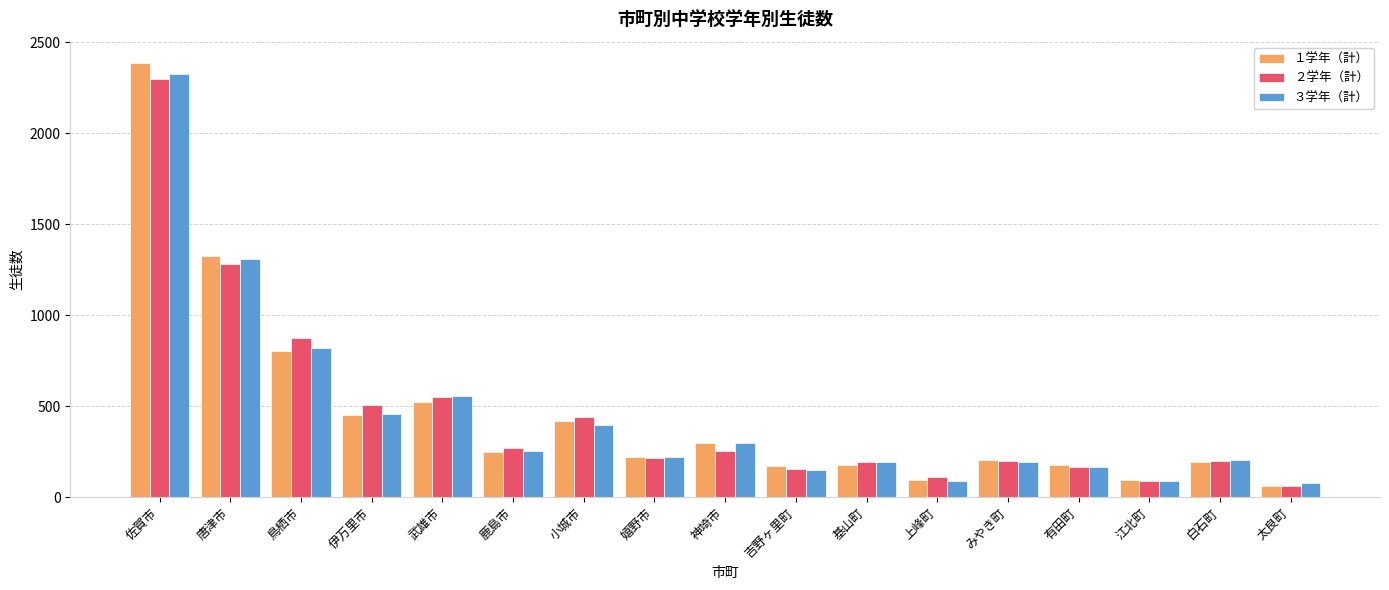

At how many categories does at least one series exceed 358?

6